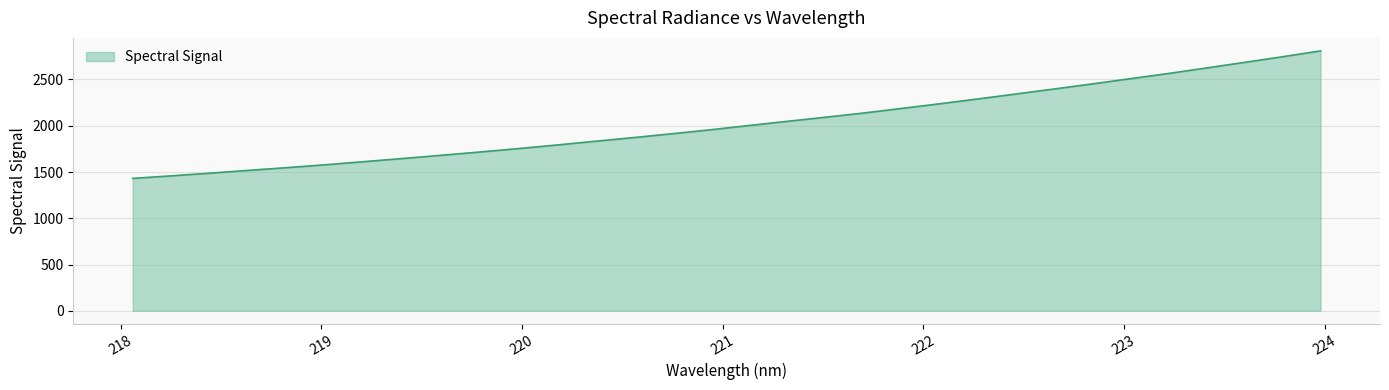

What is the greatest value displayed?

2809.4